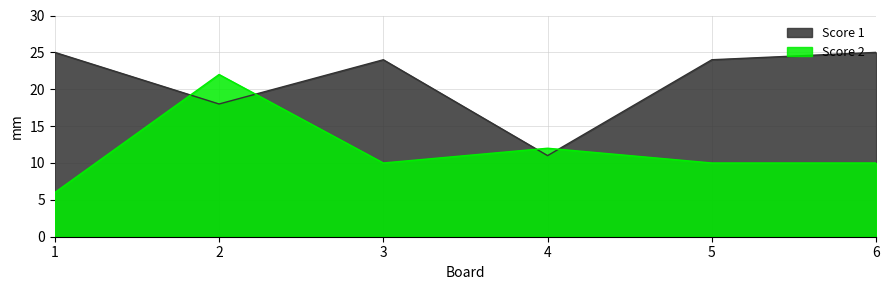

True or false: Score 1 and Score 2 intersect in this chart.

True